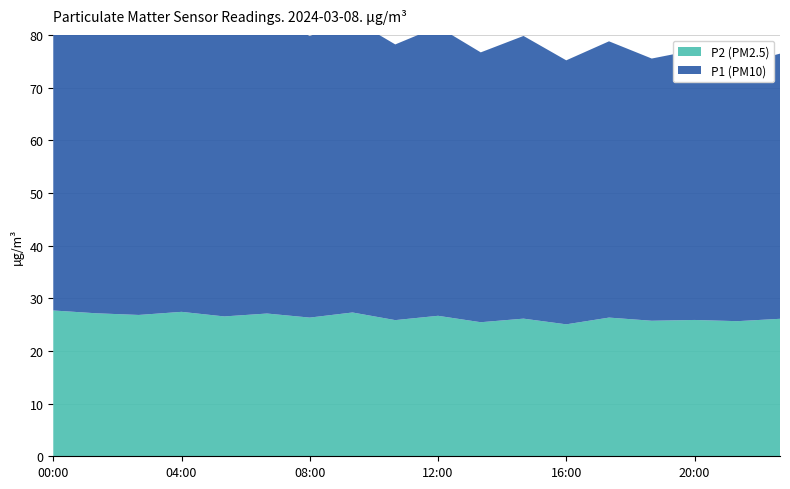

How many interior local valleys does the P1 (PM10) series have?

8